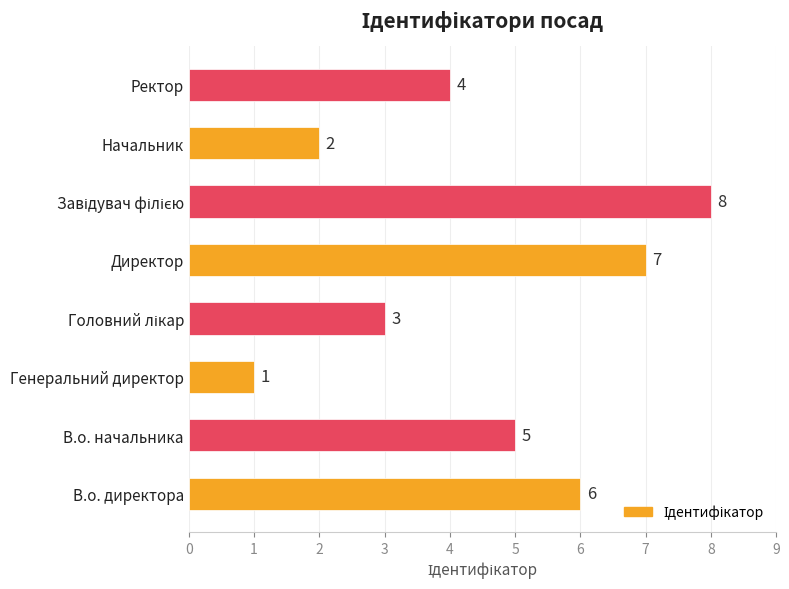

Reading bottom to top, what are all the values shown in this chart?

6	5	1	3	7	8	2	4